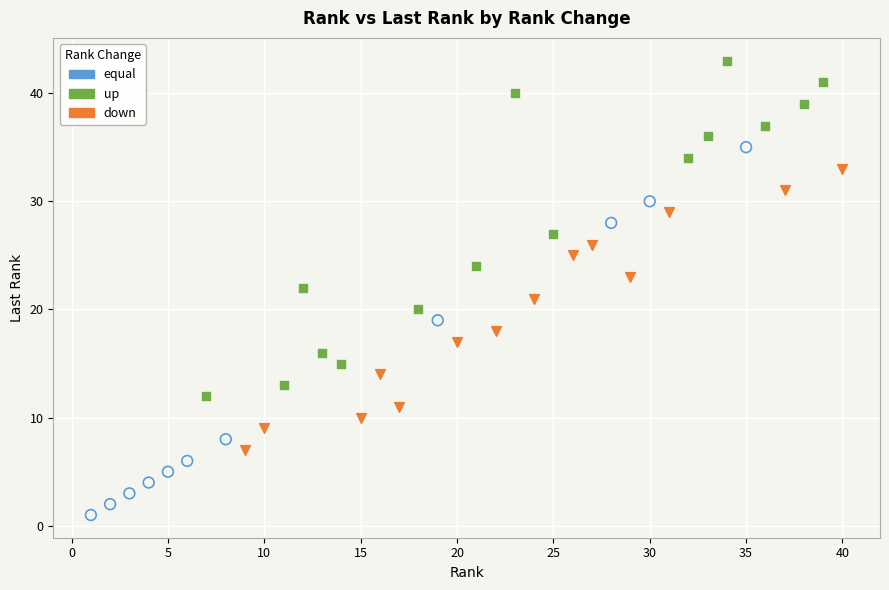

Which series reaches the maximum Y coordinate?

up